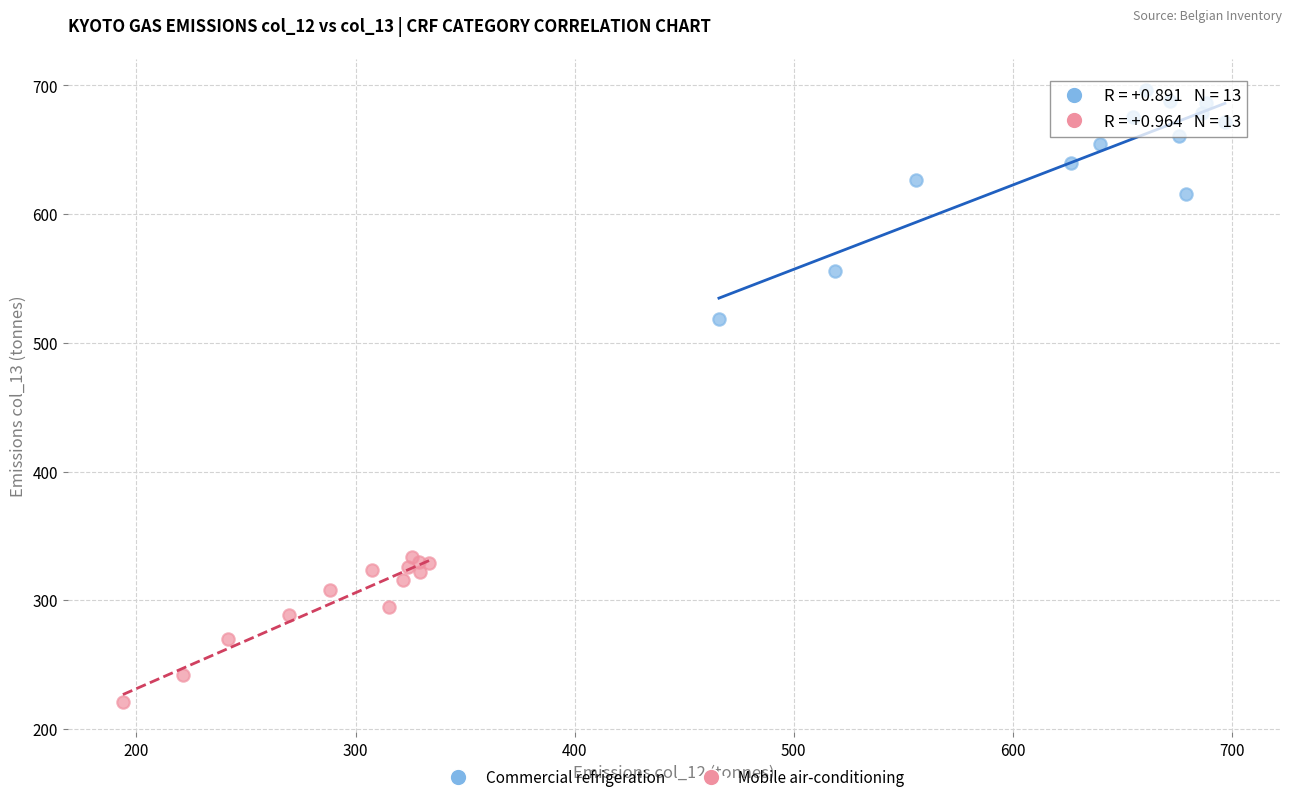

Which series reaches the minimum Y coordinate?

Mobile air-conditioning